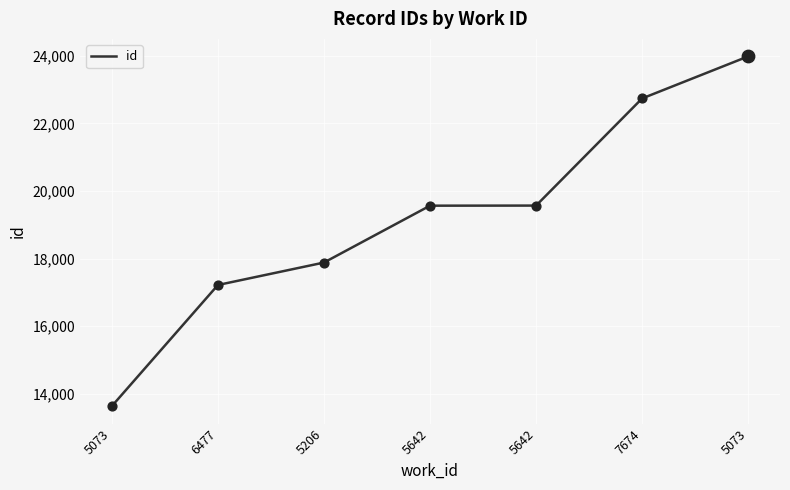

What is the change in value from 6477 to 7674?

+5518